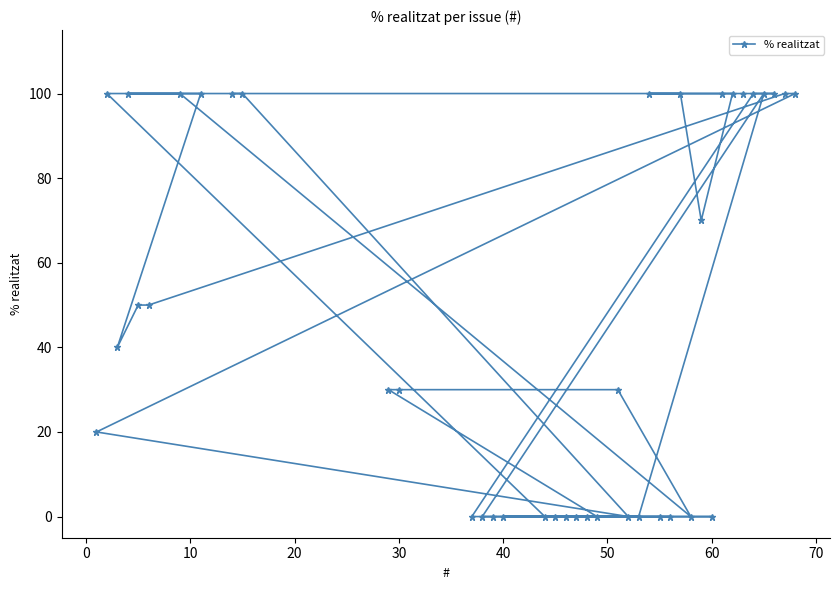

What is the maximum value shown in the chart?

100